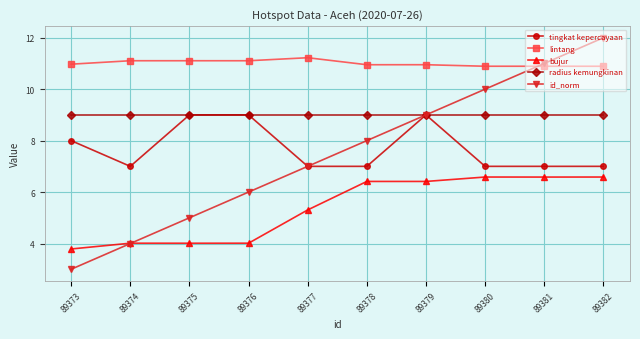

Reading left to right, what are all the values shown in this chart?

tingkat kepercayaan: 89373=8.0	89374=7.0	89375=9.0	89376=9.0	89377=7.0	89378=7.0	89379=9.0	89380=7.0	89381=7.0	89382=7.0
lintang: 89373=11.0	89374=11.1	89375=11.1	89376=11.1	89377=11.2	89378=11.0	89379=11.0	89380=10.9	89381=10.9	89382=10.9
bujur: 89373=3.8	89374=4.0	89375=4.0	89376=4.0	89377=5.3	89378=6.4	89379=6.4	89380=6.6	89381=6.6	89382=6.6
radius kemungkinan: 89373=9.0	89374=9.0	89375=9.0	89376=9.0	89377=9.0	89378=9.0	89379=9.0	89380=9.0	89381=9.0	89382=9.0
id_norm: 89373=3.0	89374=4.0	89375=5.0	89376=6.0	89377=7.0	89378=8.0	89379=9.0	89380=10.0	89381=11.0	89382=12.0